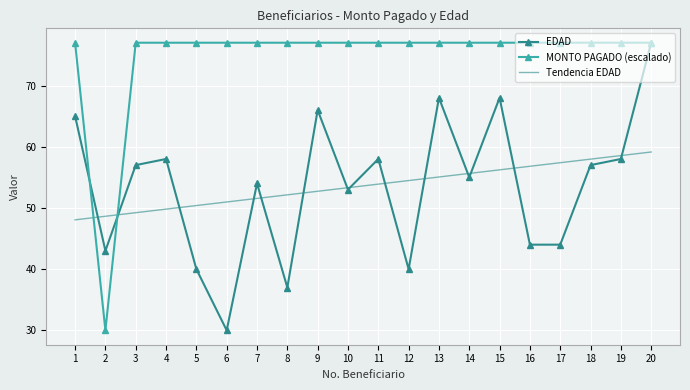

What is the smallest value displayed?

30.0